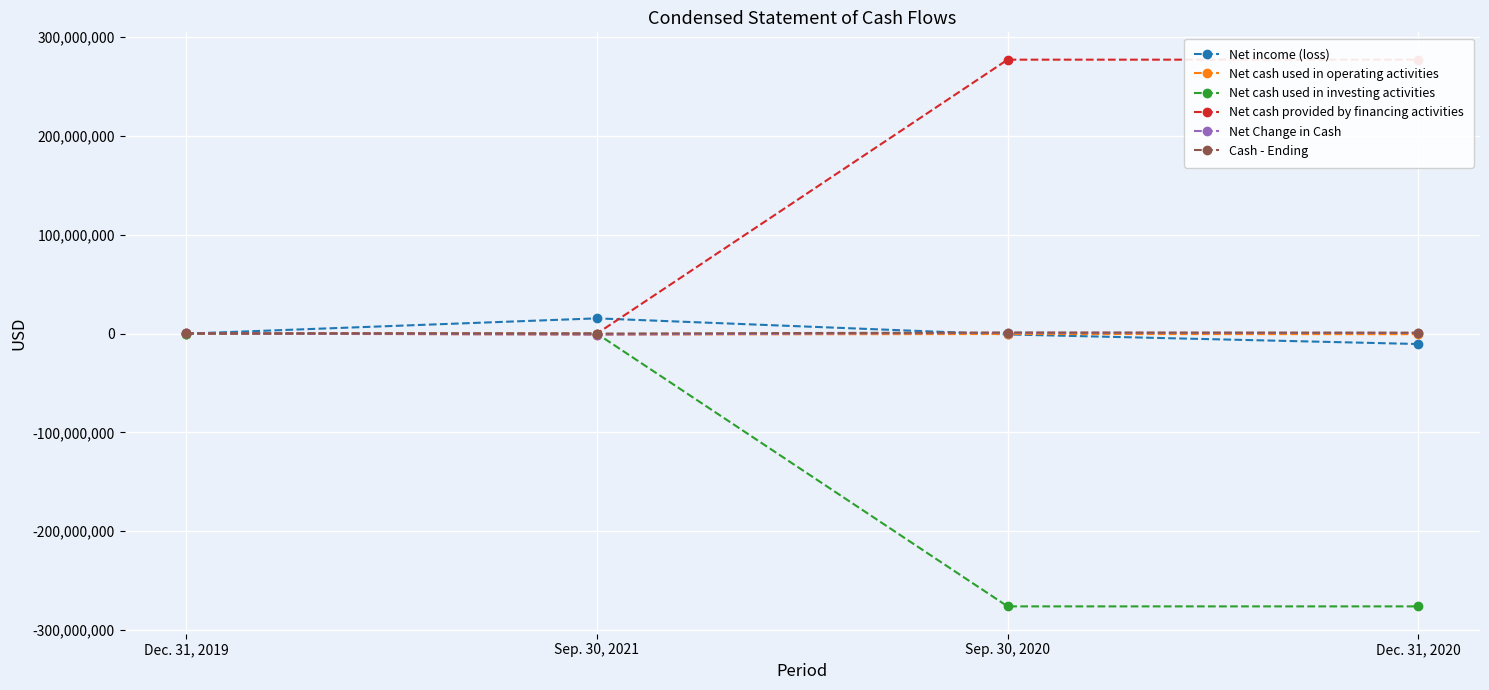

Rank the series by their maximum value, from highest to lowest.

Net cash provided by financing activities, Net income (loss), Cash - Ending, Net Change in Cash, Net cash used in operating activities, Net cash used in investing activities